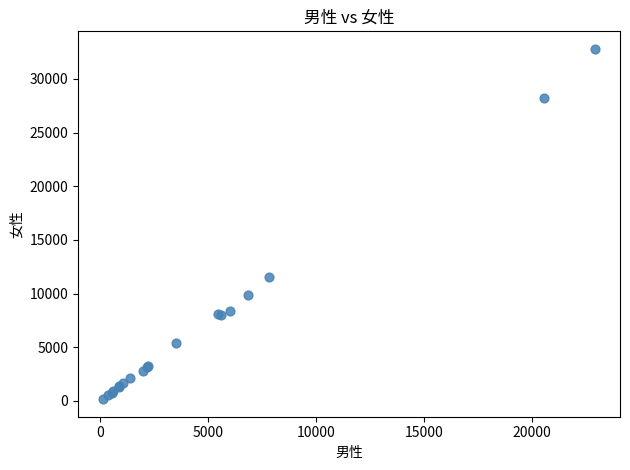

What Y value in the scatter plot is closest to 16477?

11555